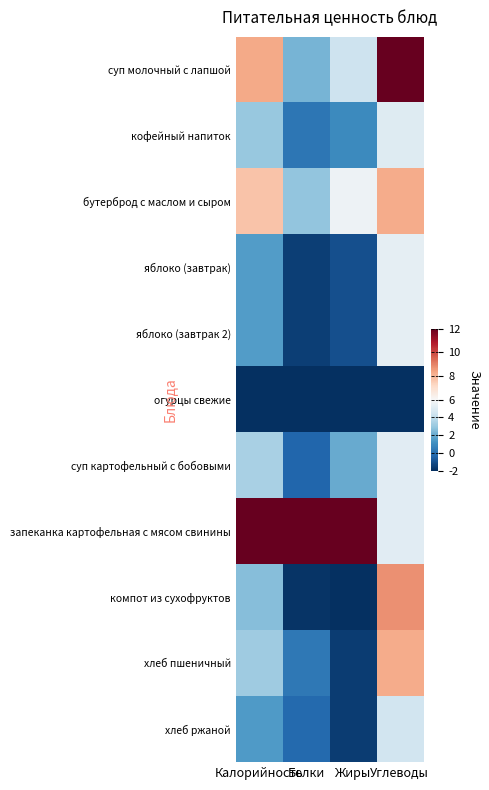

Between Жиры and Калорийность, which is larger?

Калорийность